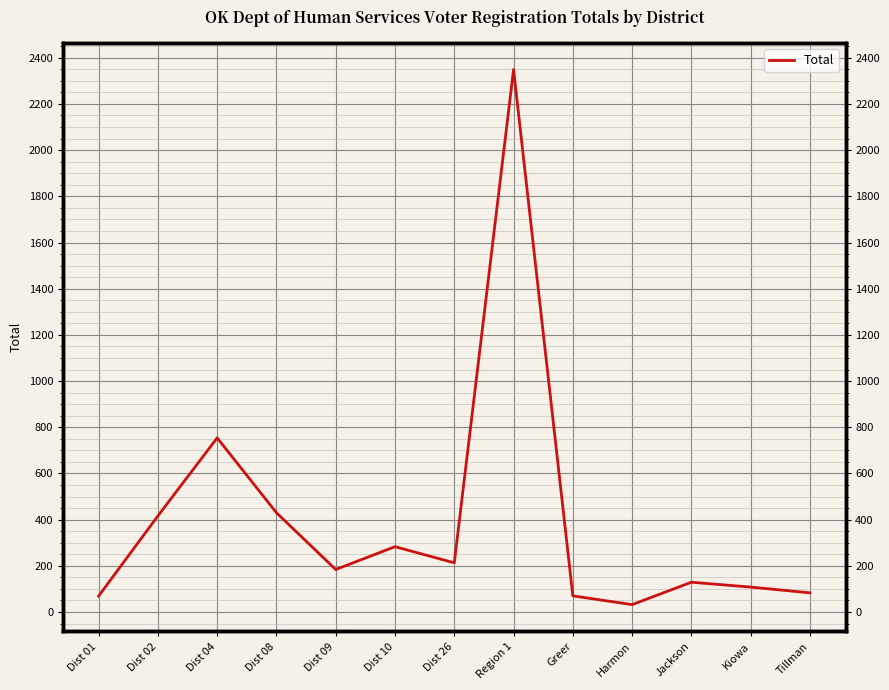

Approximately how many times larger is the value at Kiowa compared to Tillman?

1.3